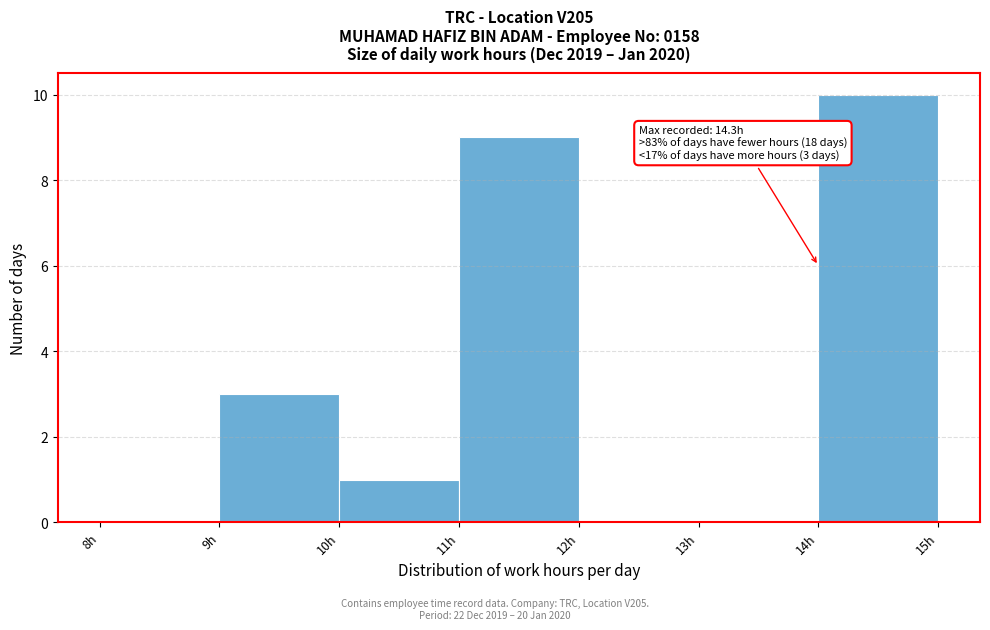

Which range on the x-axis has the tallest bar?

14 to 15